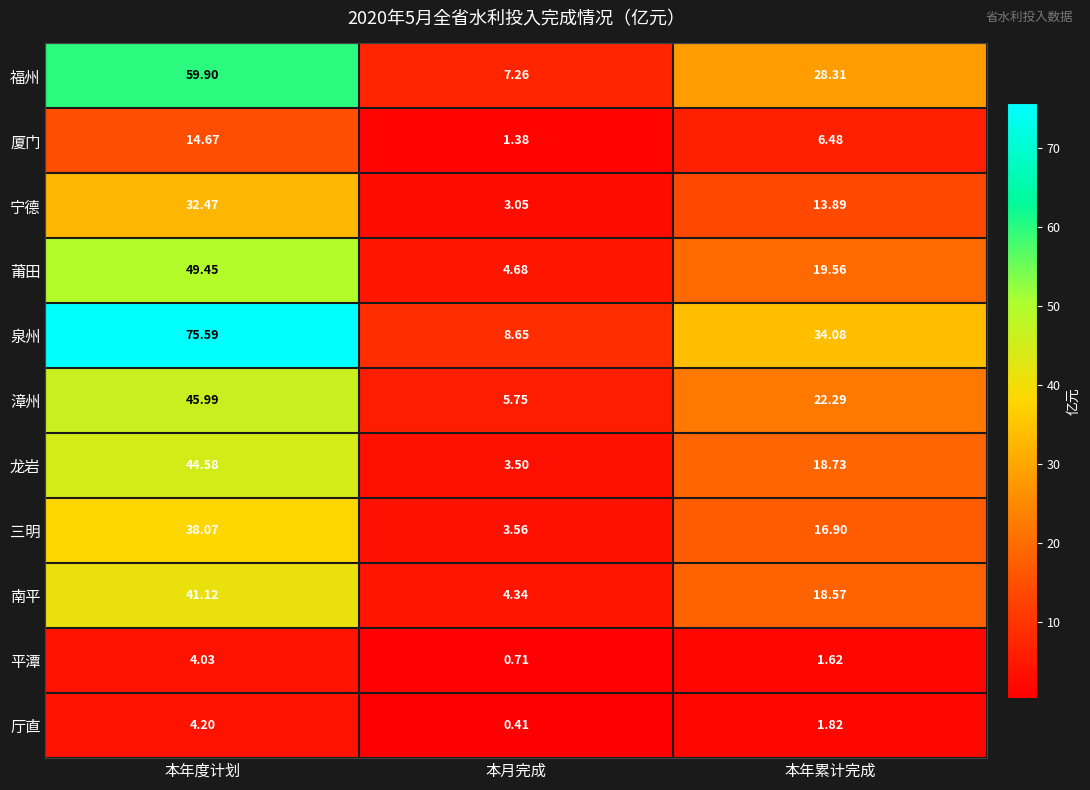

Which category has the lowest value across all series?

本月完成